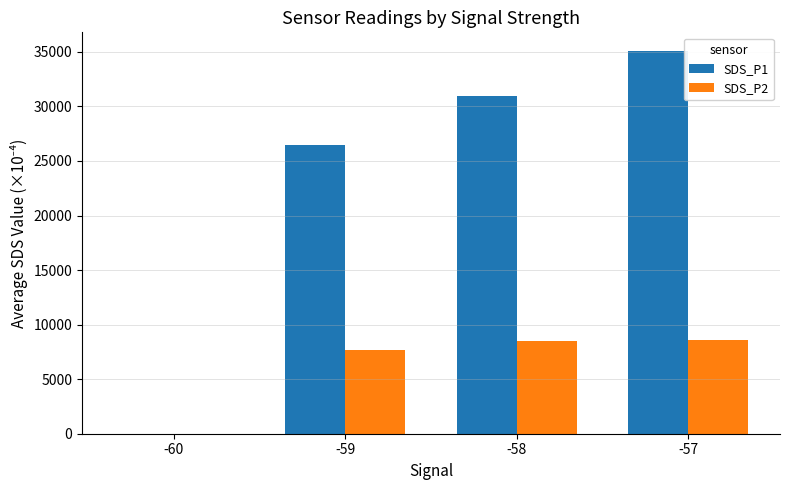

Does the chart contain stacked bars?

No